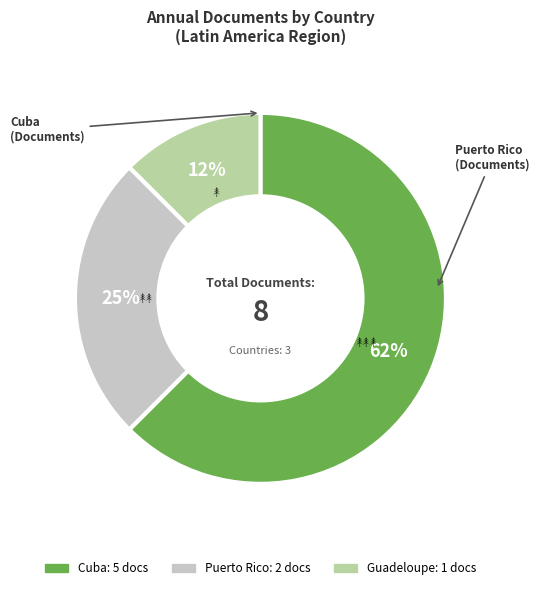

True or false: Puerto Rico accounts for 14% of the total.

False